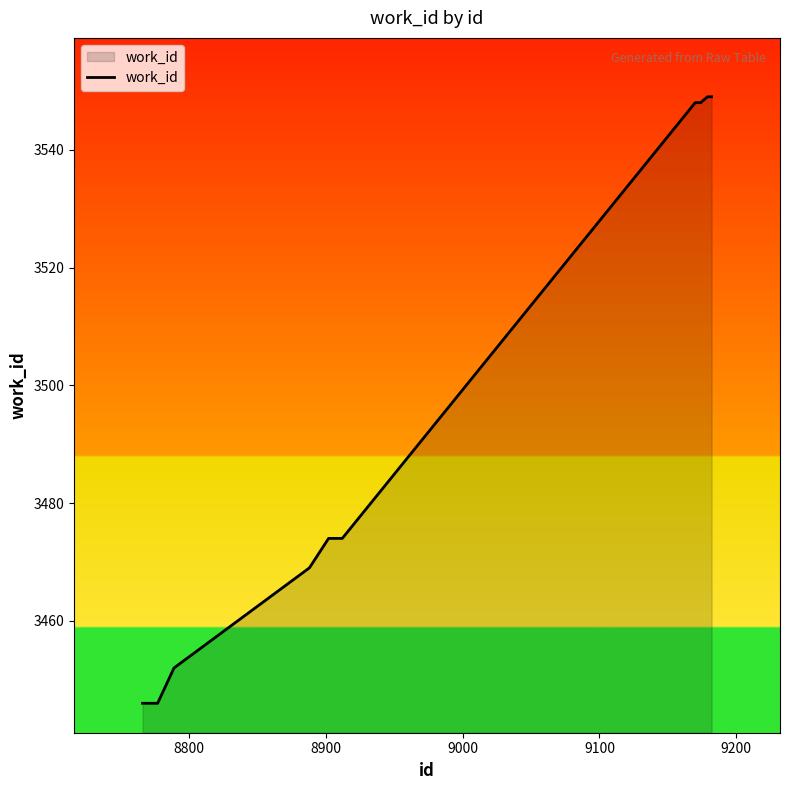

How many series are shown in this chart?

1